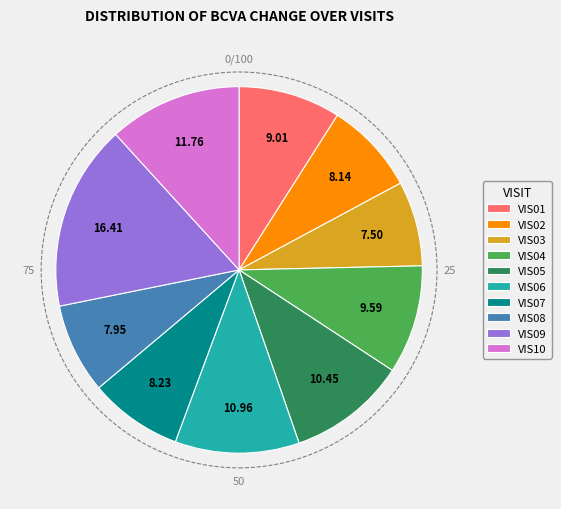

Count the number of slices in the pie.

10